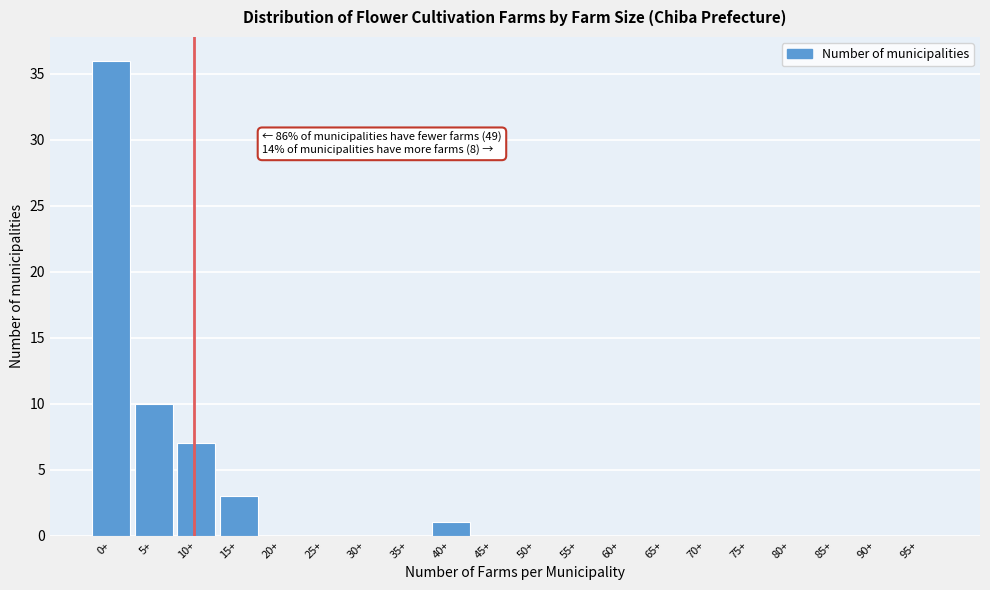

Reading left to right, transcribe all the data shown in this chart.

0+=36	5+=10	10+=7	15+=3	20+=0	25+=0	30+=0	35+=0	40+=1	45+=0	50+=0	55+=0	60+=0	65+=0	70+=0	75+=0	80+=0	85+=0	90+=0	95+=0